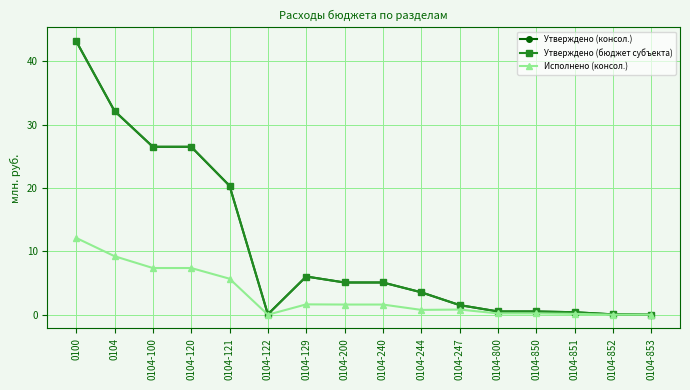

At which category is the sum across all series the highest?

0100